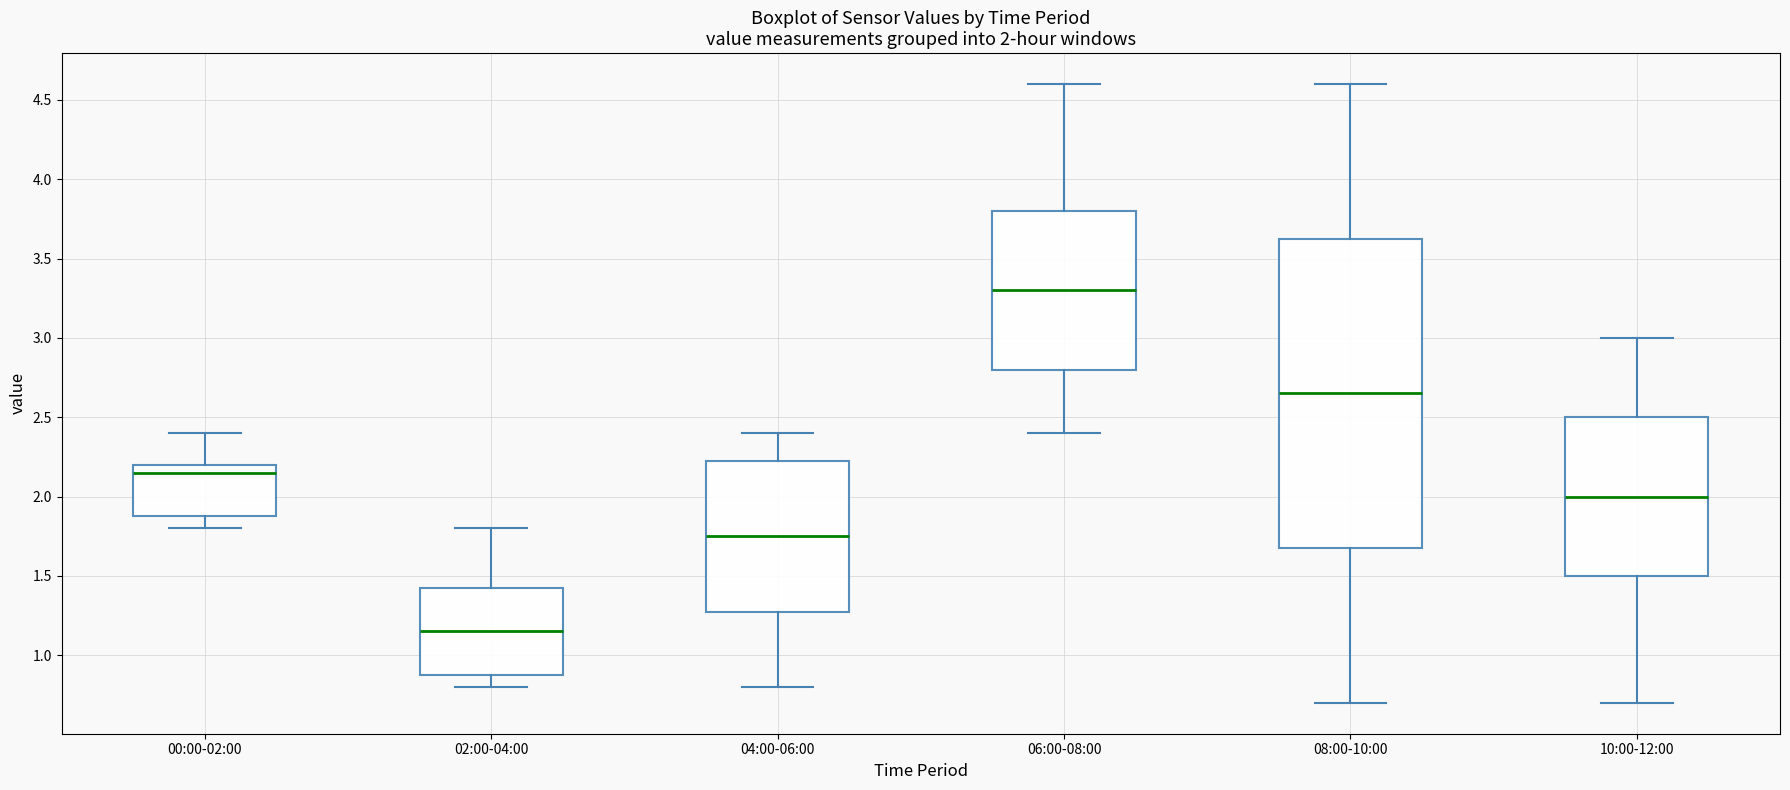

Which box has the highest median line?

06:00-08:00